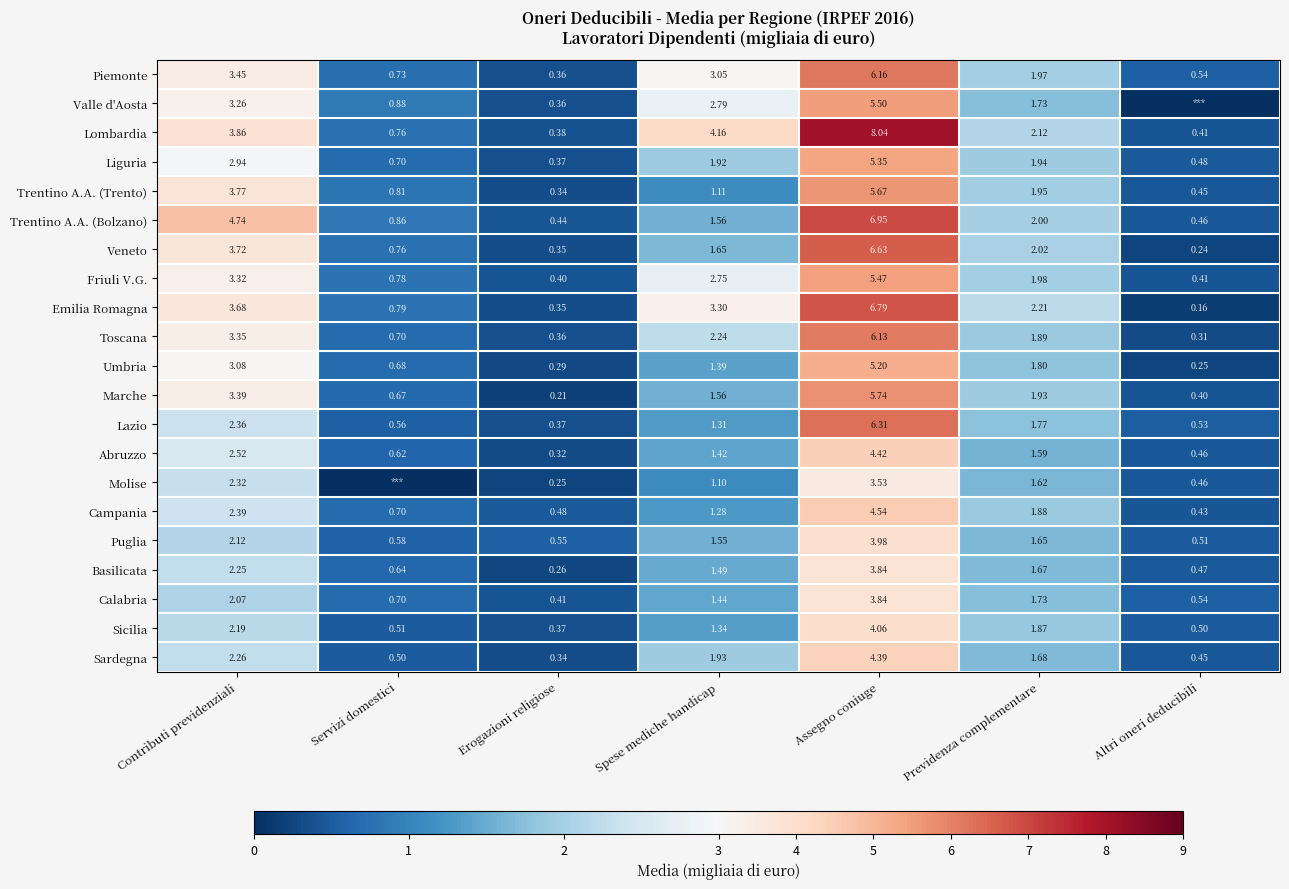

Is the value of Abruzzo at Servizi domestici greater than the value of Basilicata at Previdenza complementare?

No